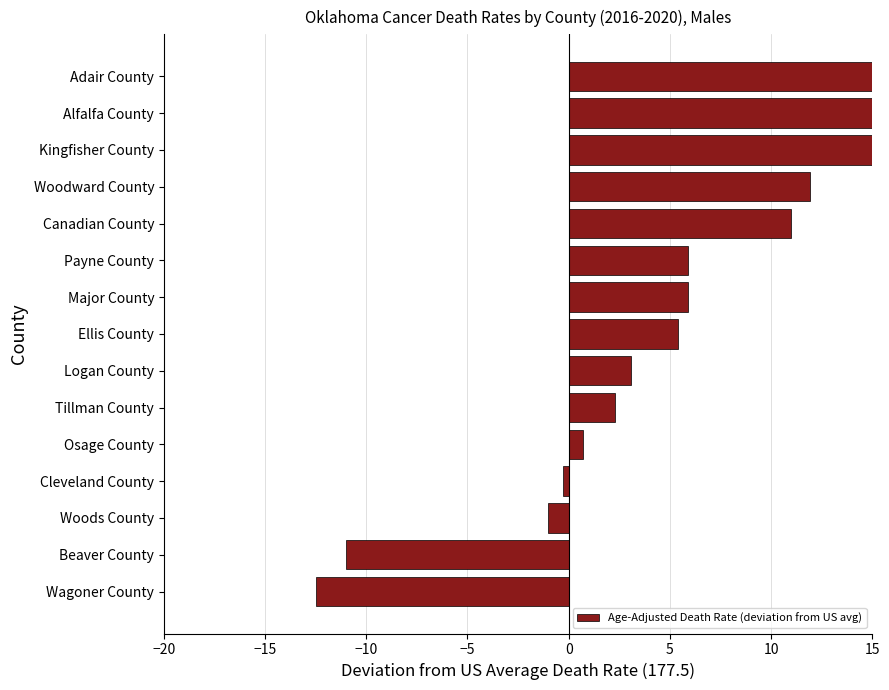

What is the smallest value displayed?

-12.5